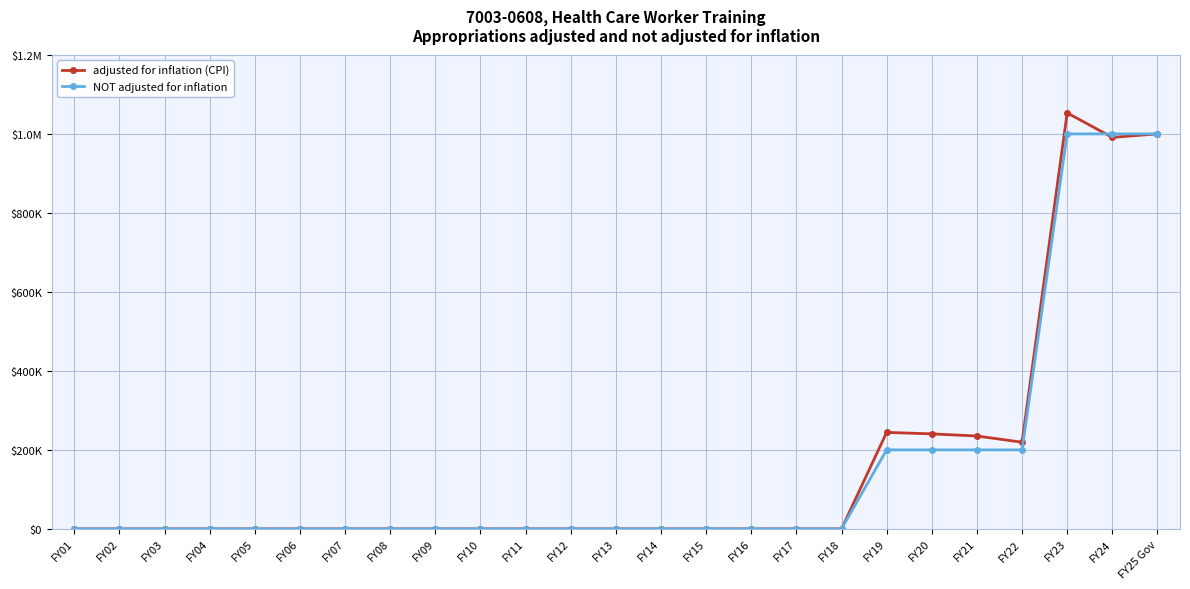

What is the label of the 19th point from the right?

FY07